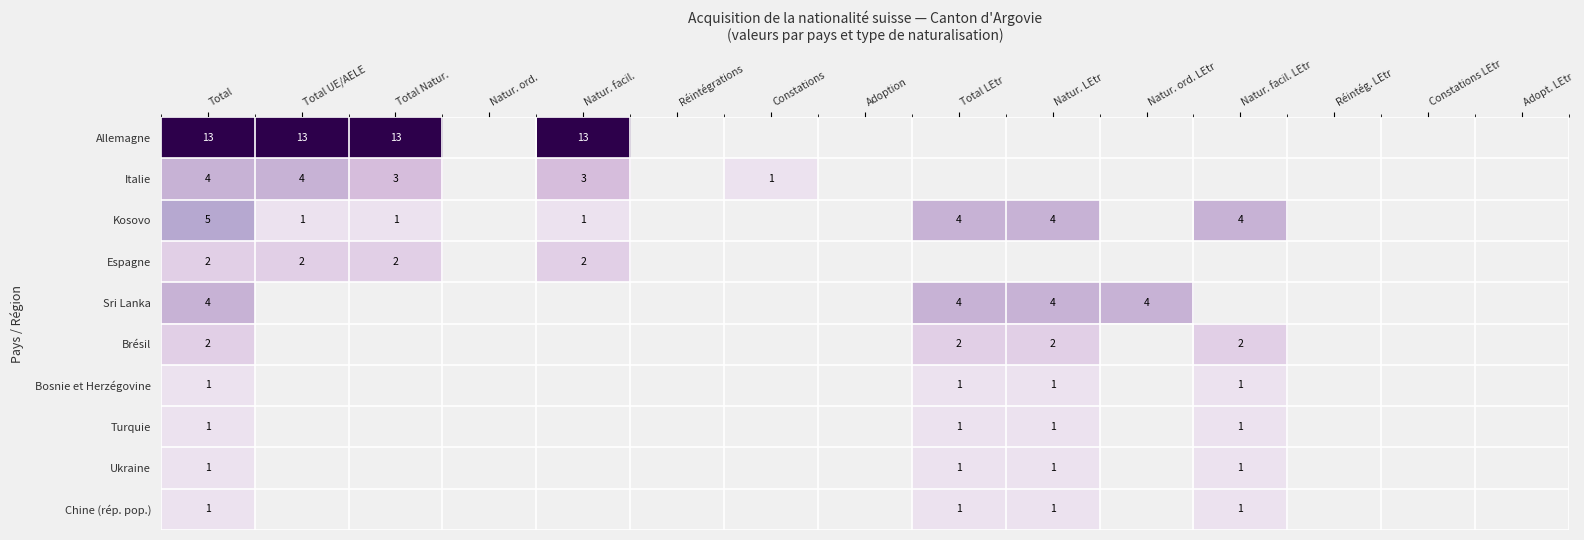

What is the spread (max minus min) of values at Natur. facil.?

12.0